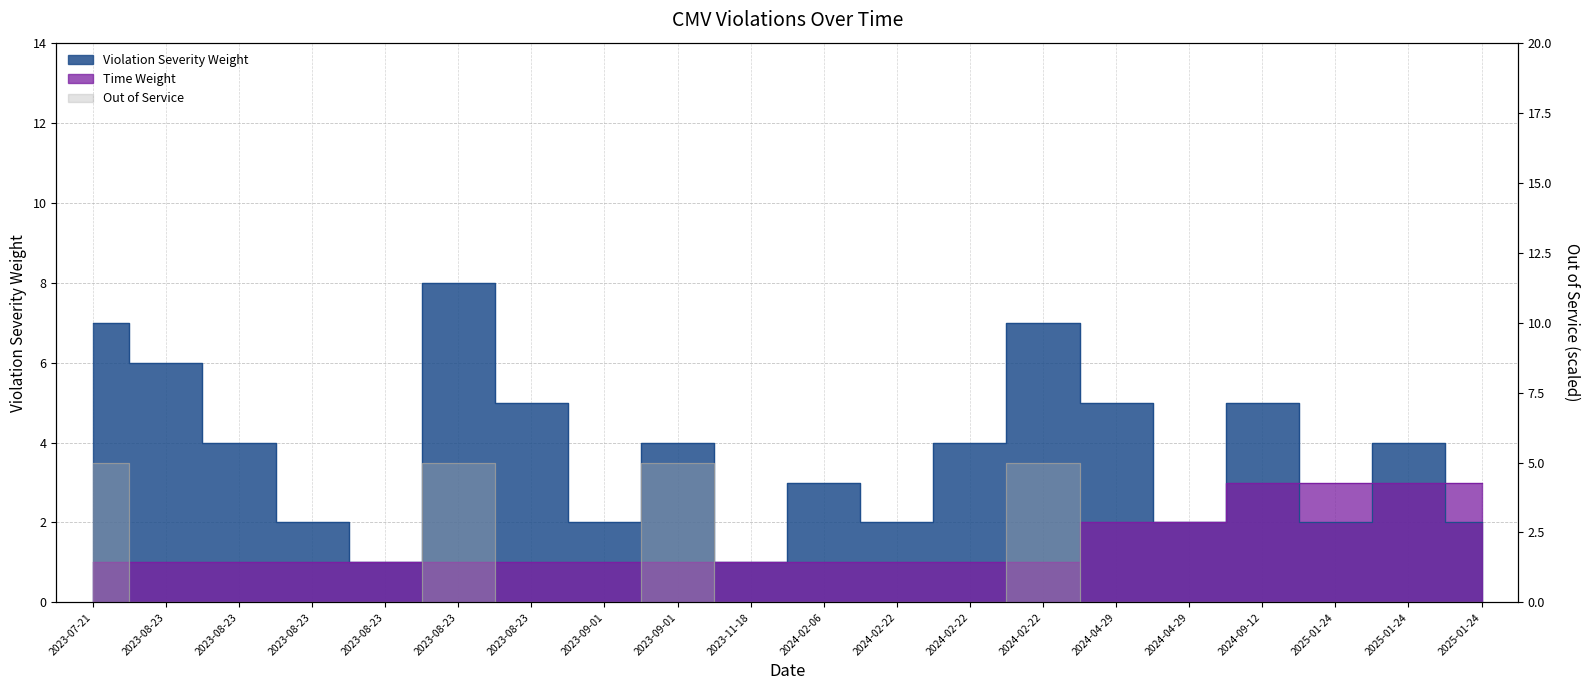

The value of Violation Severity Weight at 2023-08-23 is 5. True or false?

True